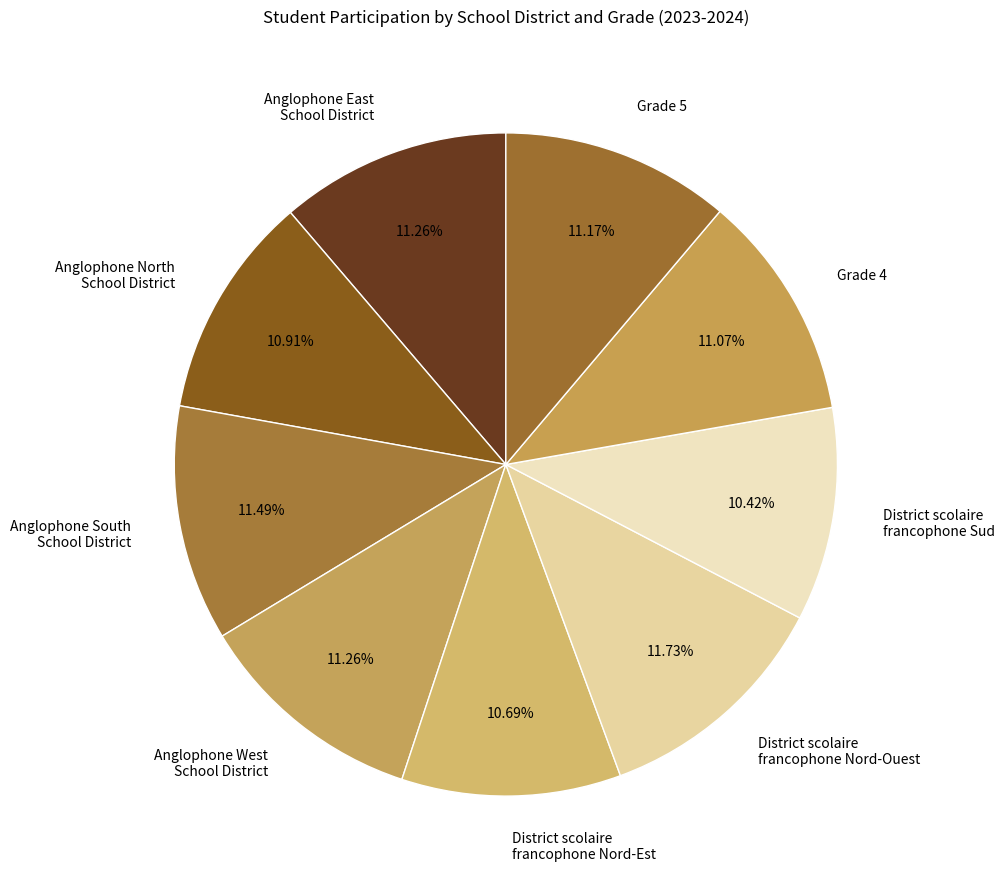

Combined, do Anglophone West School District and Anglophone East School District account for over 50%?

No